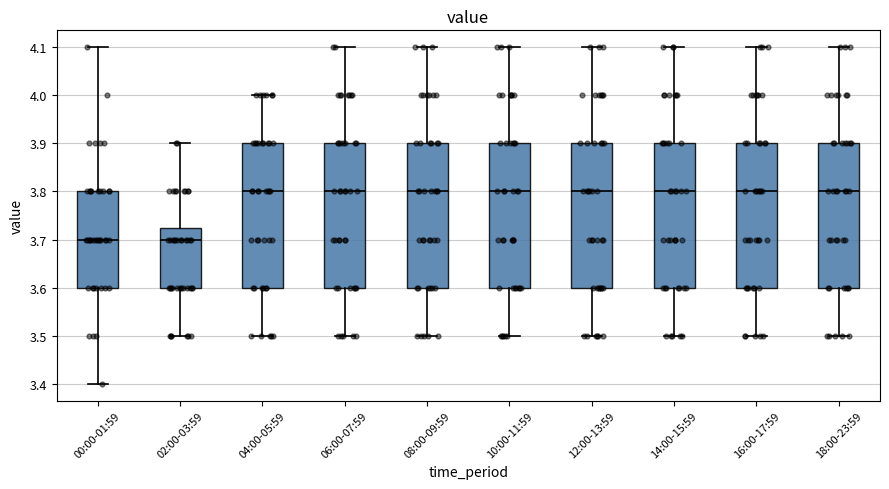

Reading left to right, transcribe this box plot: for each box, give where its median line is, the range the box spans, and where its two whiskers end, as read against the y-axis. The values are not printed on the chart, so give them approximately, as read against the axis.

00:00-01:59: median 3.70, box 3.60 to 3.80, whiskers 3.40 to 4.10
02:00-03:59: median 3.70, box 3.60 to 3.73, whiskers 3.50 to 3.90
04:00-05:59: median 3.80, box 3.60 to 3.90, whiskers 3.50 to 4.00
06:00-07:59: median 3.80, box 3.60 to 3.90, whiskers 3.50 to 4.10
08:00-09:59: median 3.80, box 3.60 to 3.90, whiskers 3.50 to 4.10
10:00-11:59: median 3.80, box 3.60 to 3.90, whiskers 3.50 to 4.10
12:00-13:59: median 3.80, box 3.60 to 3.90, whiskers 3.50 to 4.10
14:00-15:59: median 3.80, box 3.60 to 3.90, whiskers 3.50 to 4.10
16:00-17:59: median 3.80, box 3.60 to 3.90, whiskers 3.50 to 4.10
18:00-23:59: median 3.80, box 3.60 to 3.90, whiskers 3.50 to 4.10